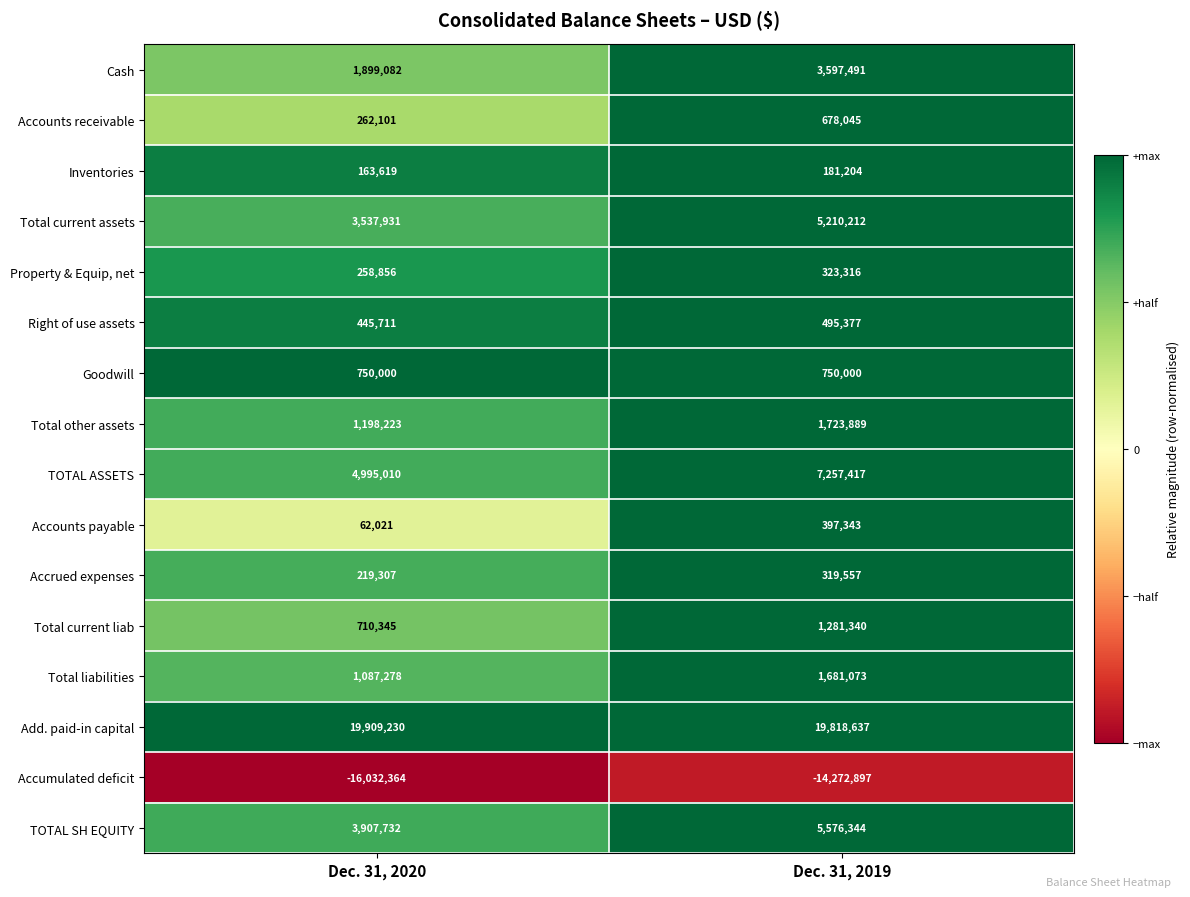

At which category is the sum across all series the highest?

Dec. 31, 2019